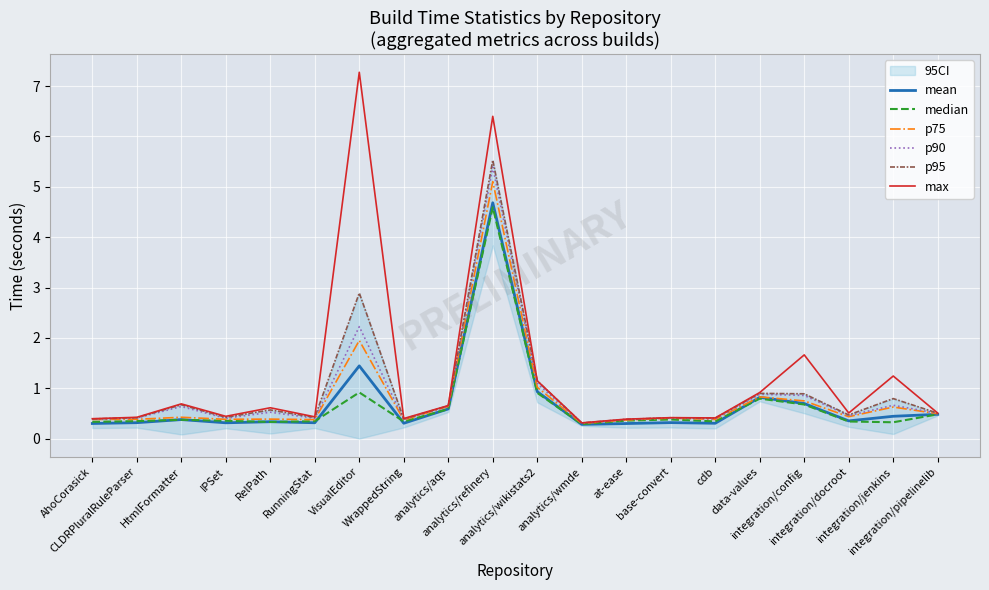

The max series shows 0.4 at CLDRPluralRuleParser. True or false?

True